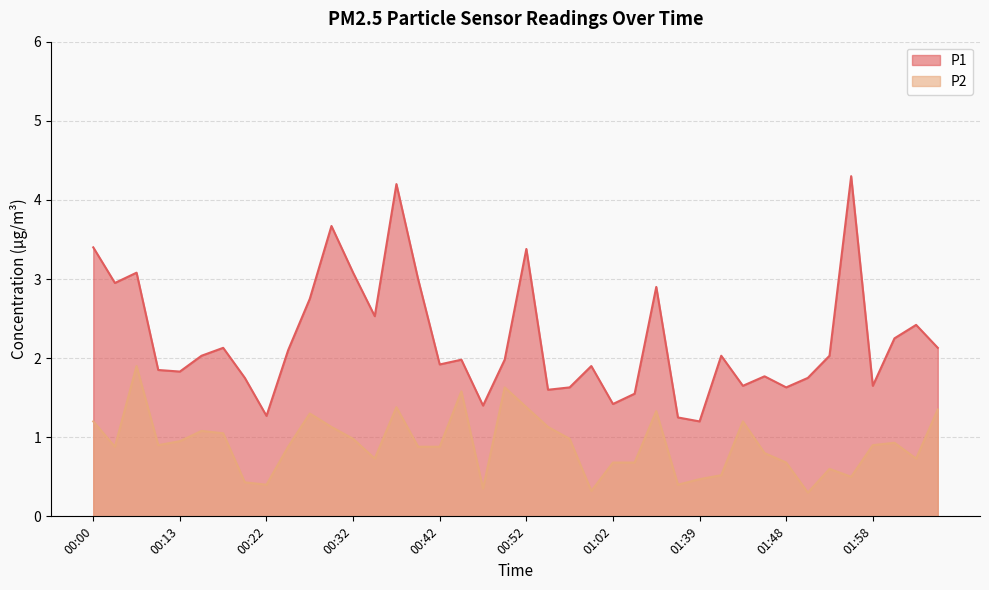

How many data points in P1 are above 2?

20